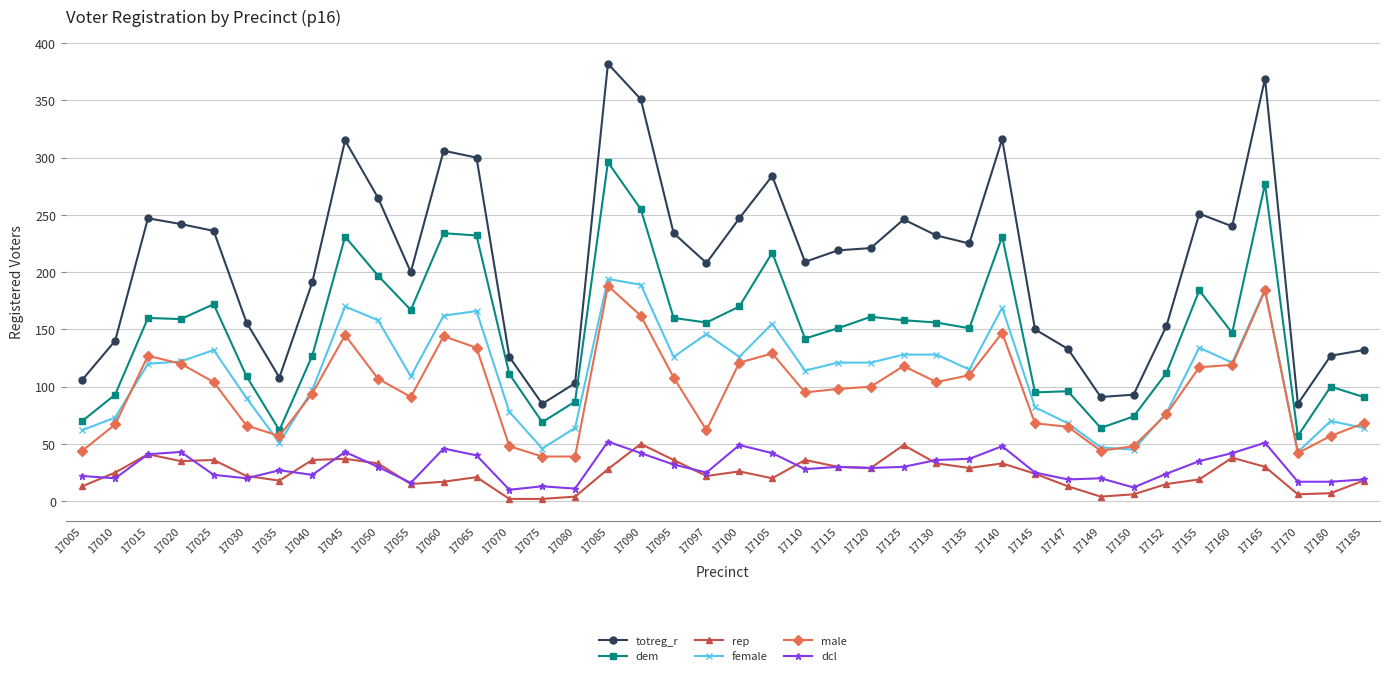

Read the dem value at 17155, to the nearest 10.

180